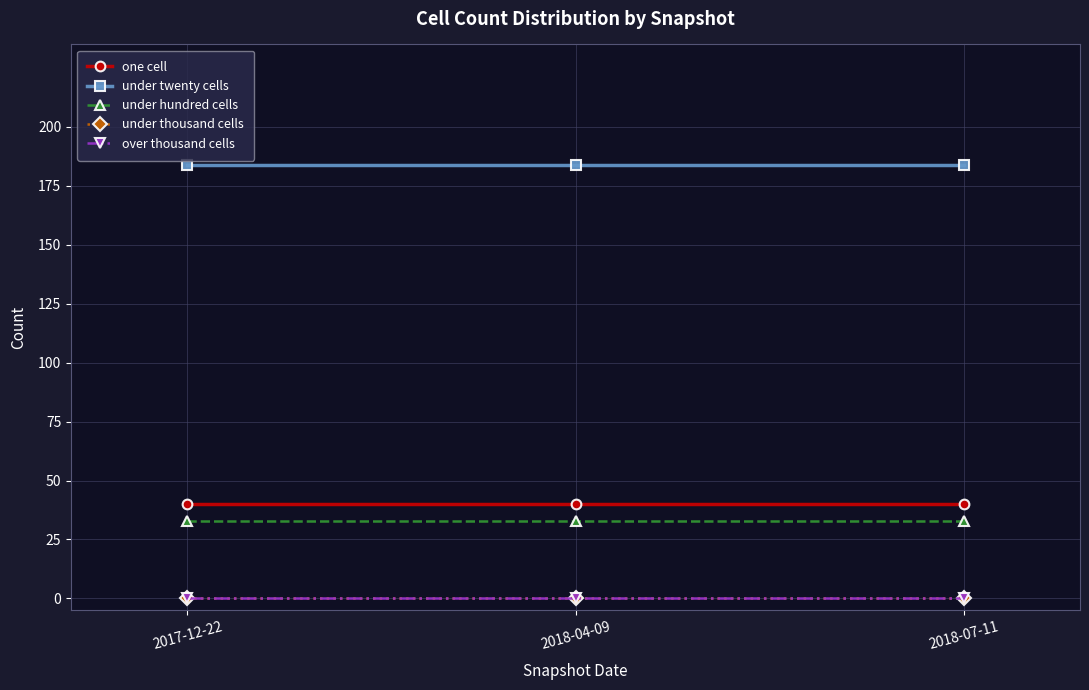

List the series in order of their peak value, lowest first.

under thousand cells, over thousand cells, under hundred cells, one cell, under twenty cells